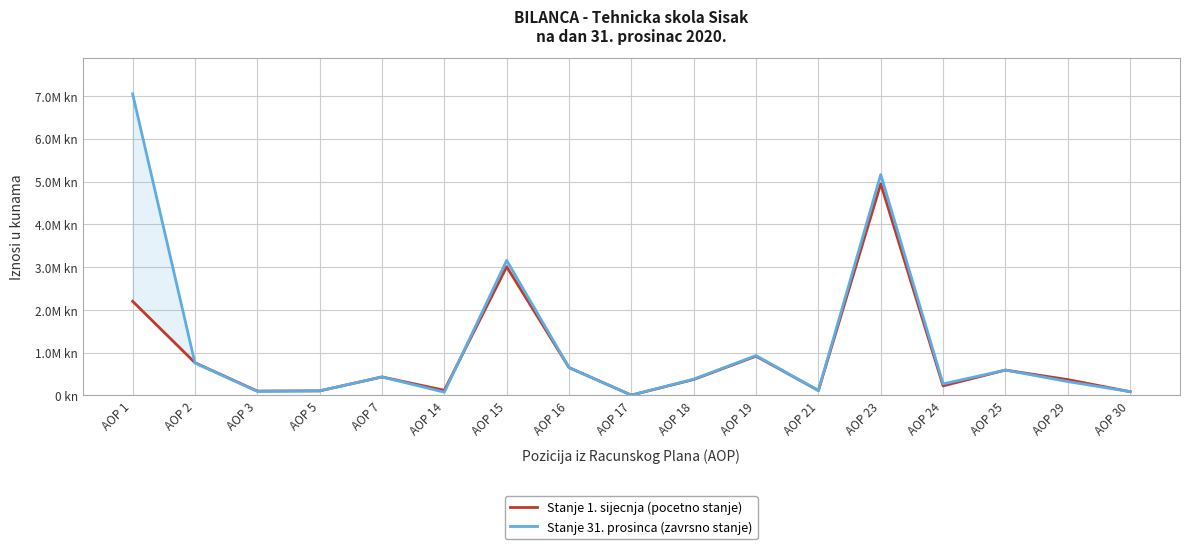

Reading right to left, what are all the values shown in this chart?

Stanje 1. sijecnja (pocetno stanje): AOP 30=86201	AOP 29=369370	AOP 25=591693	AOP 24=222323	AOP 23=4947397	AOP 21=114006	AOP 19=917345	AOP 18=371903	AOP 17=6352	AOP 16=650136	AOP 15=3007304	AOP 14=119649	AOP 7=431111	AOP 5=105938	AOP 3=100876	AOP 2=763862	AOP 1=2200923
Stanje 31. prosinca (zavrsno stanje): AOP 30=87267	AOP 29=322995	AOP 25=591693	AOP 24=268698	AOP 23=5163295	AOP 21=114006	AOP 19=931814	AOP 18=379590	AOP 17=6352	AOP 16=650136	AOP 15=3156061	AOP 14=74664	AOP 7=430629	AOP 5=105938	AOP 3=94391	AOP 2=756895	AOP 1=7052098